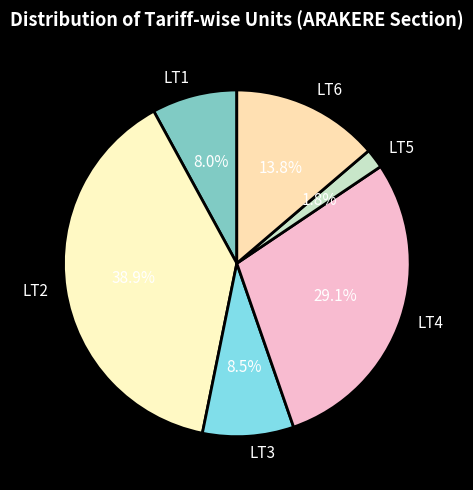

Which has a higher value, LT2 or LT5?

LT2